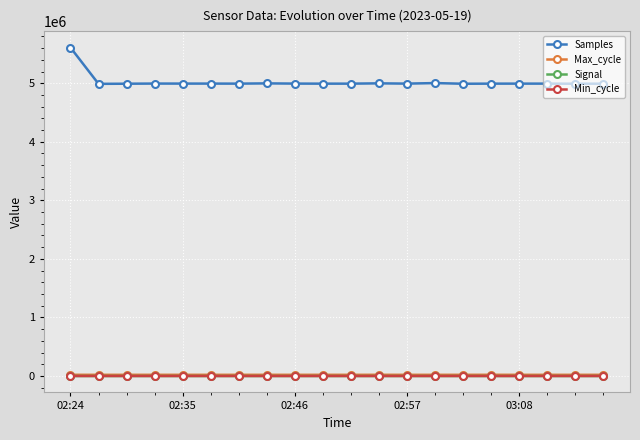

True or false: Max_cycle has more than 2 interior local peaks.

True